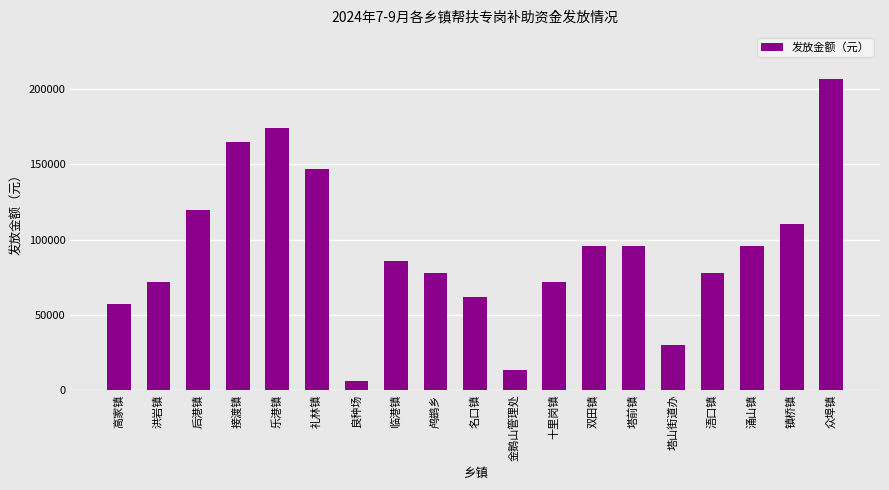

What is the label of the 19th bar from the left?

众埠镇